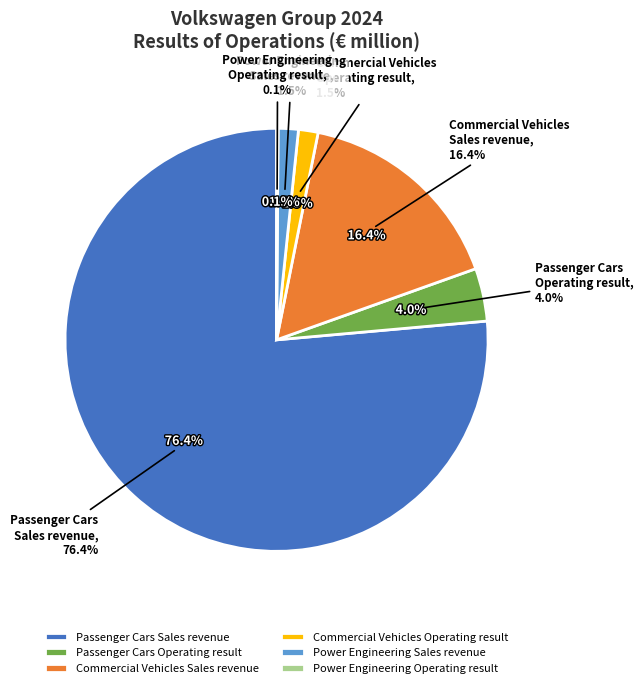

Approximately how many times larger is the value at Commercial Vehicles
Operating result compared to Power Engineering
Sales revenue?

1.0